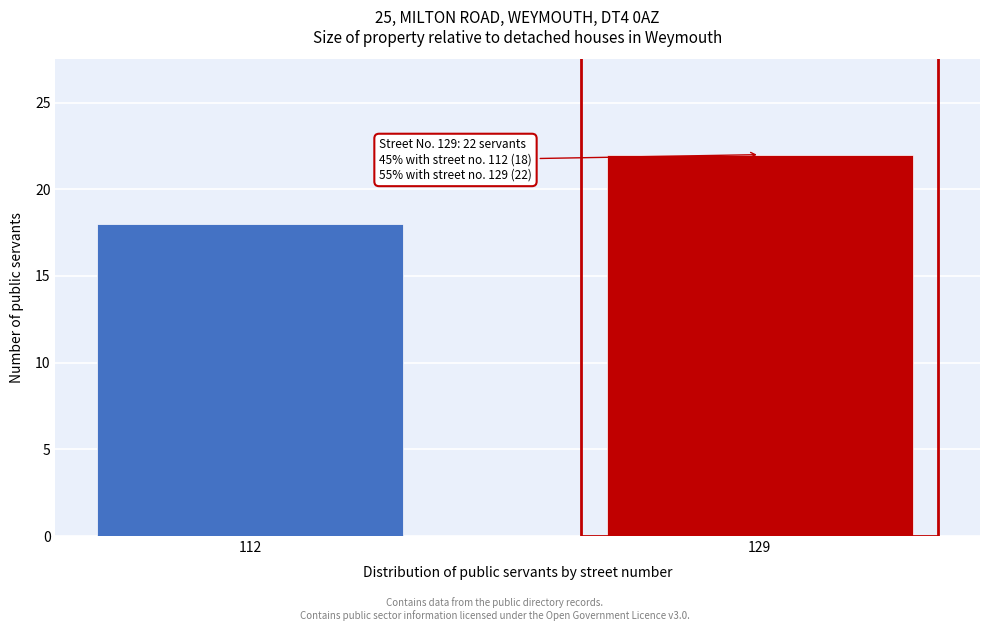

Reading left to right, extract all data points from this chart.

18	22